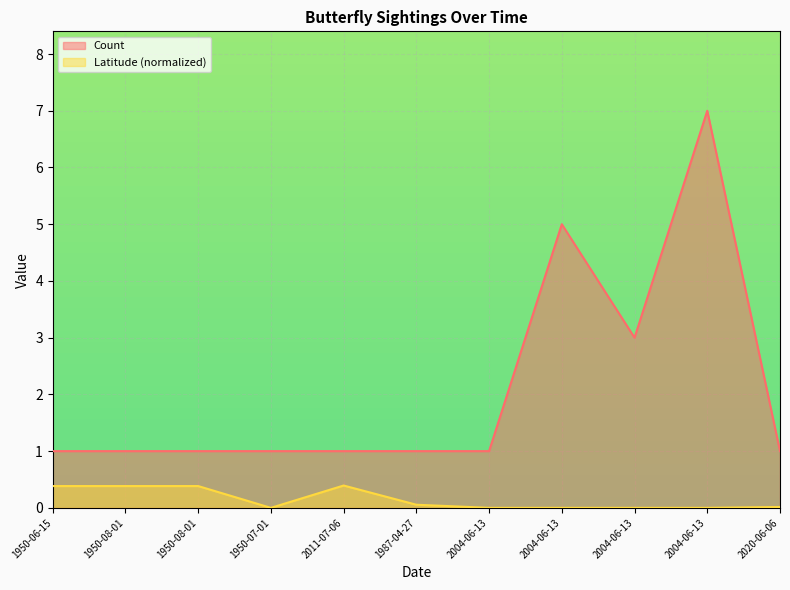

The chart shows a value of 3 at 2004-06-13. True or false?

False